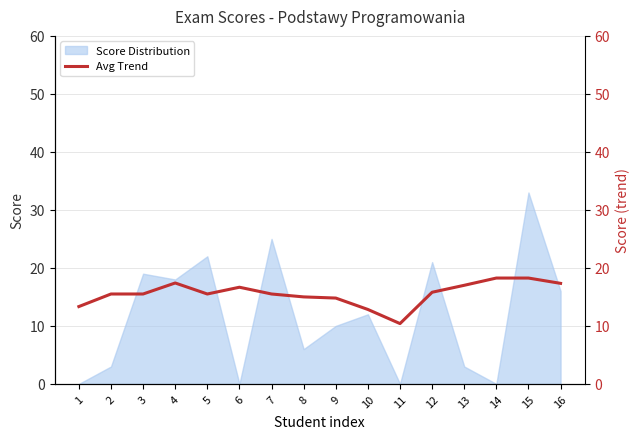

How many values are below 15?

4